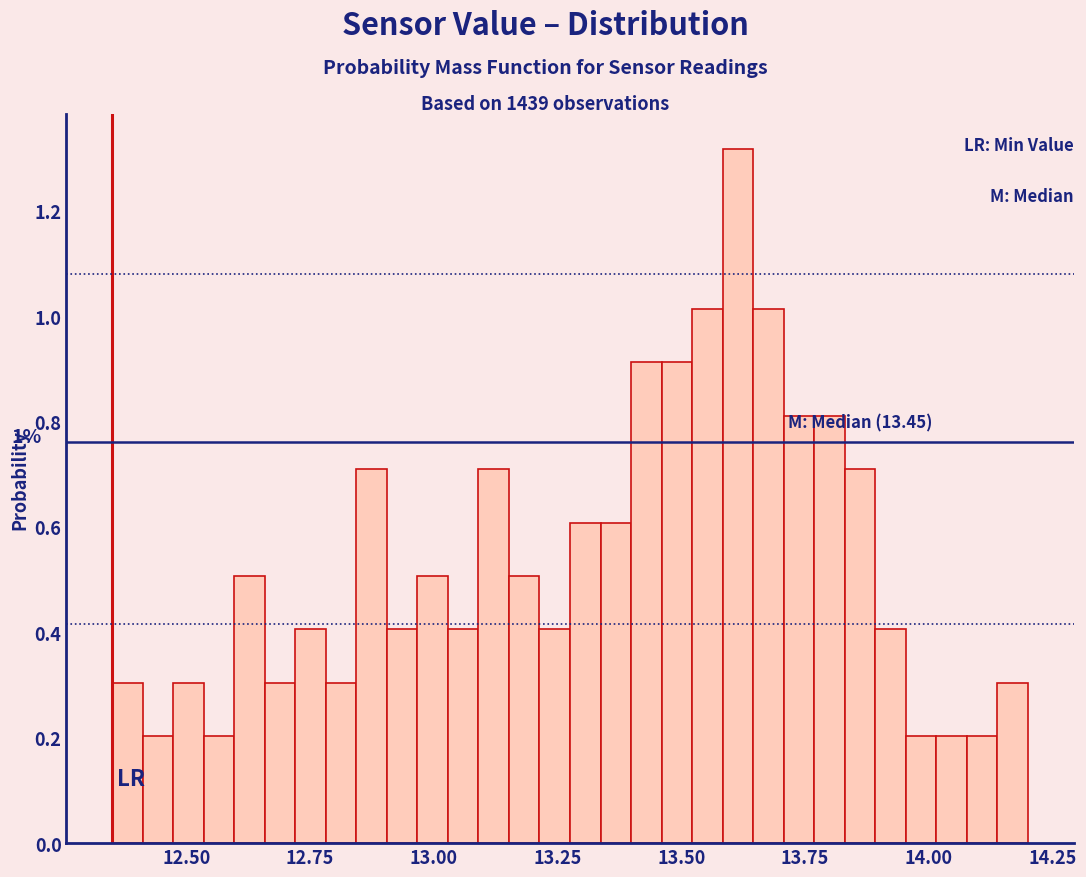

Read against the x-axis, roughly where is the centre of the tallest bar?

13.60